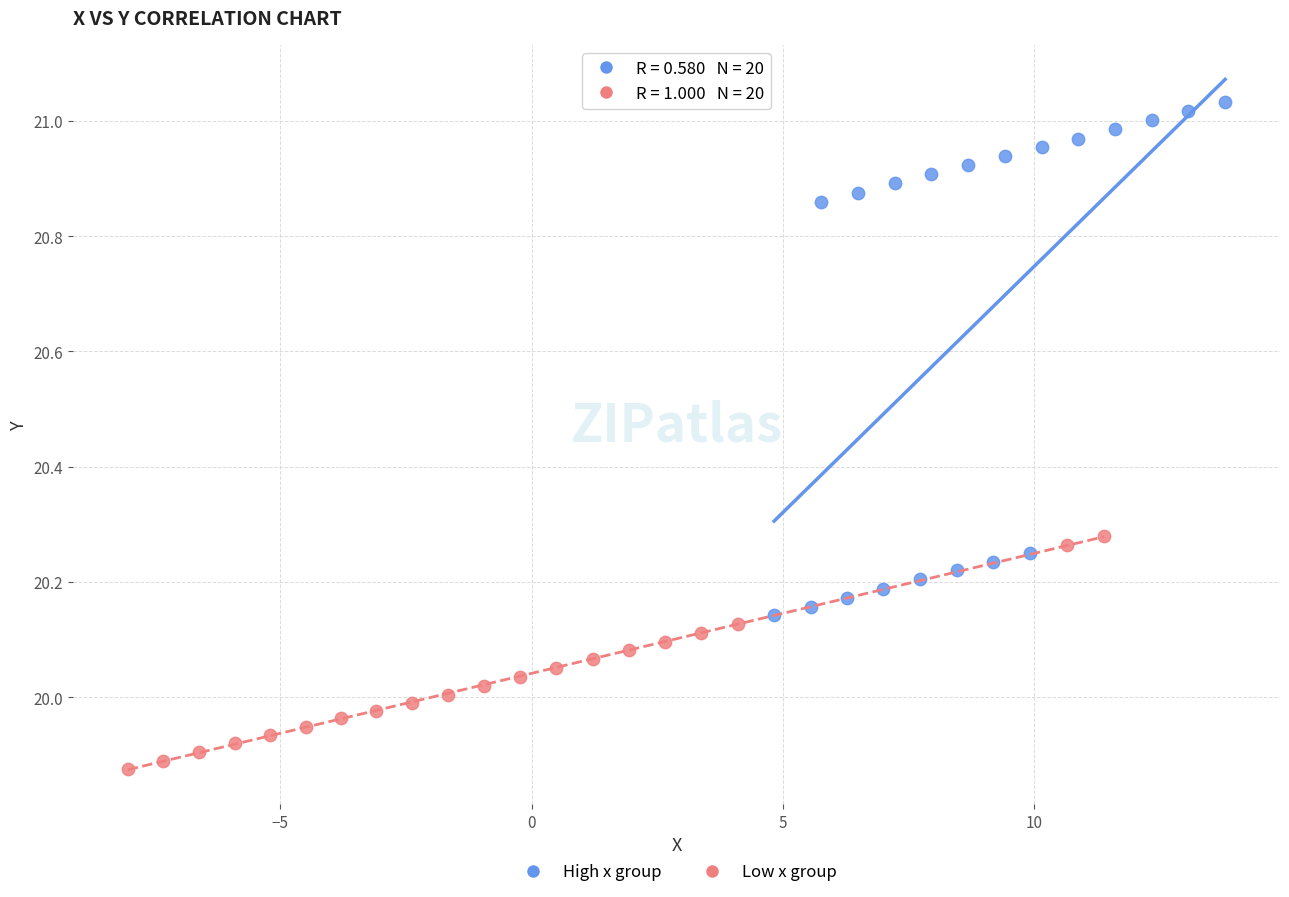

What are all the series names shown in the legend?

High x group, Low x group